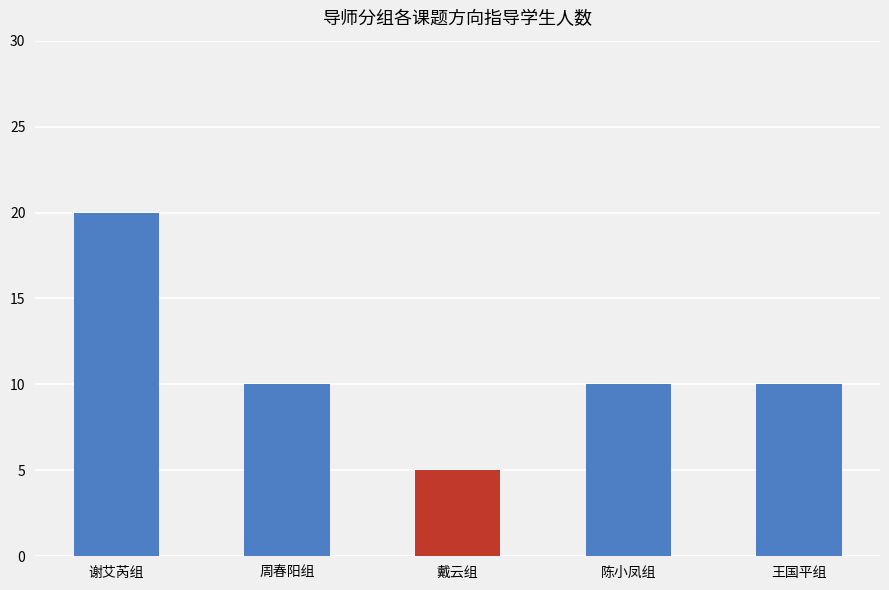

What is the sum of all values?

55